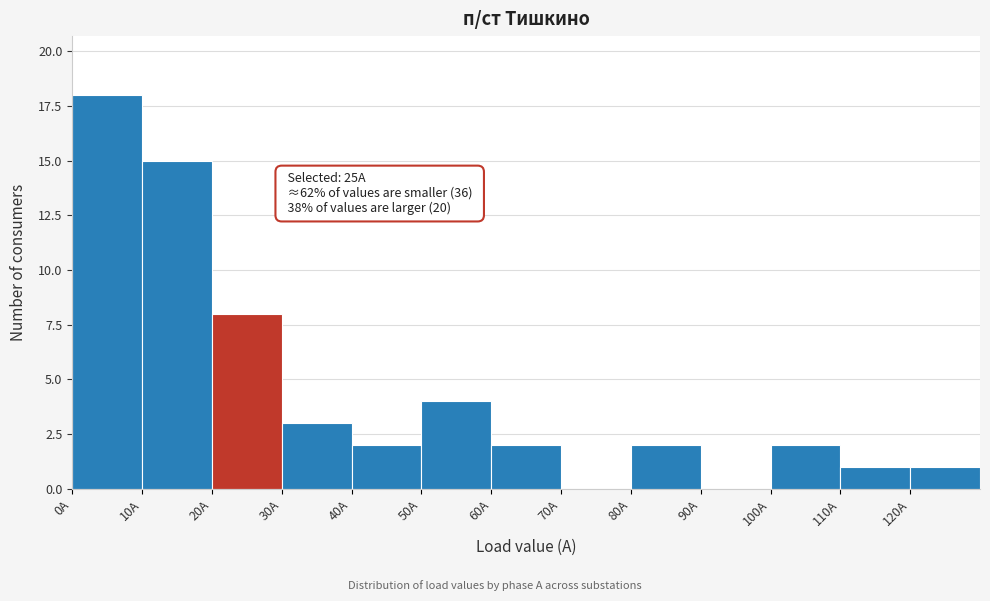

Over which range of the x-axis is the bar tallest?

0 to 10